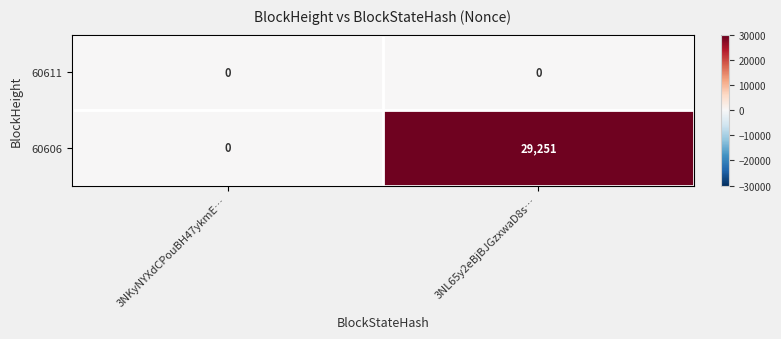

Reading right to left, extract all data points from this chart.

60611: 0	0
60606: 29251	0